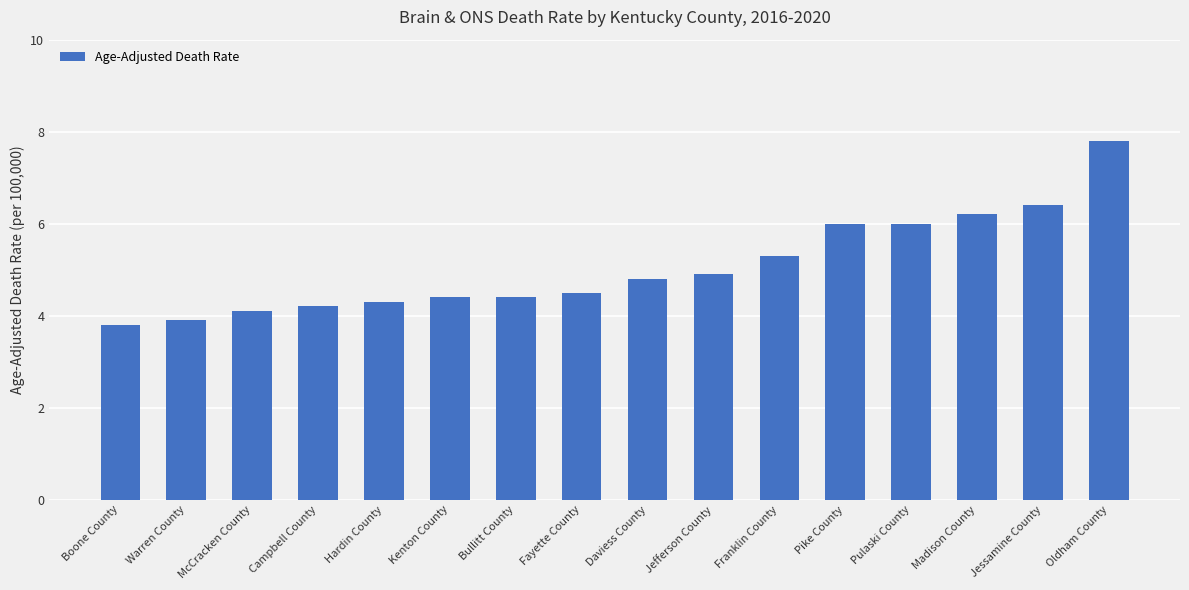

What is the change in value from Kenton County to Franklin County?

+0.9